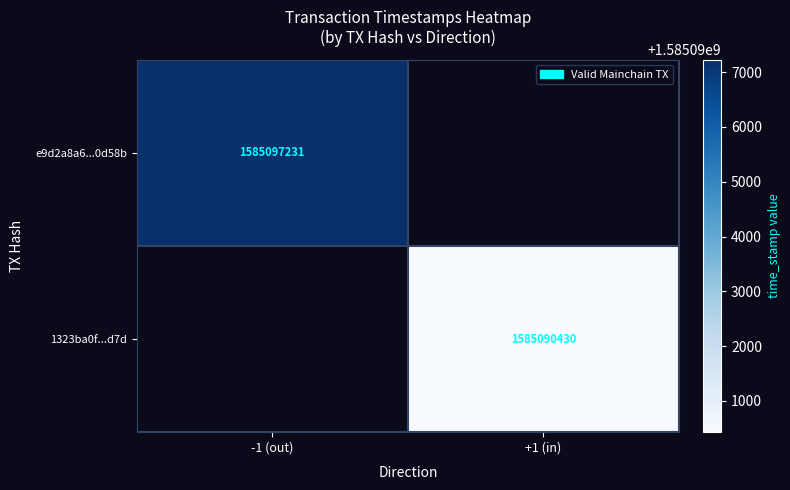

Between -1 (out) and +1 (in), which is larger?

-1 (out)